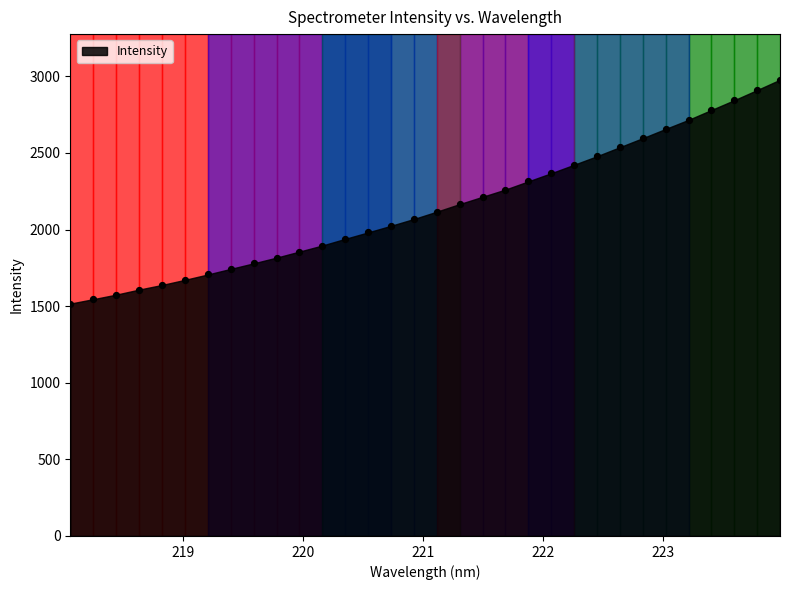

What is the range of Y values (max minus min)?

1461.2